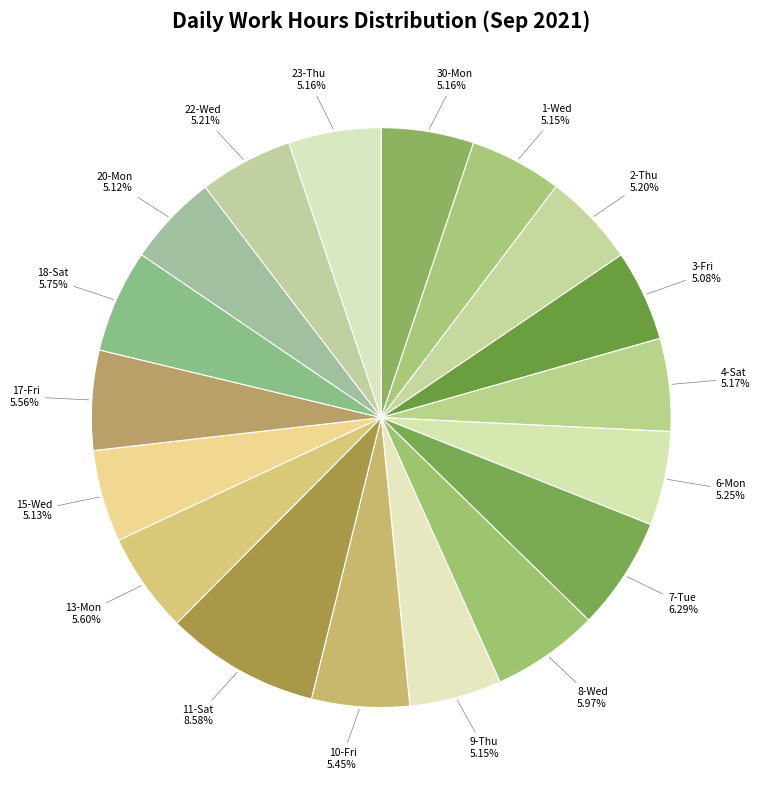

Is it true that 17-Fri is 12% of the pie?

False